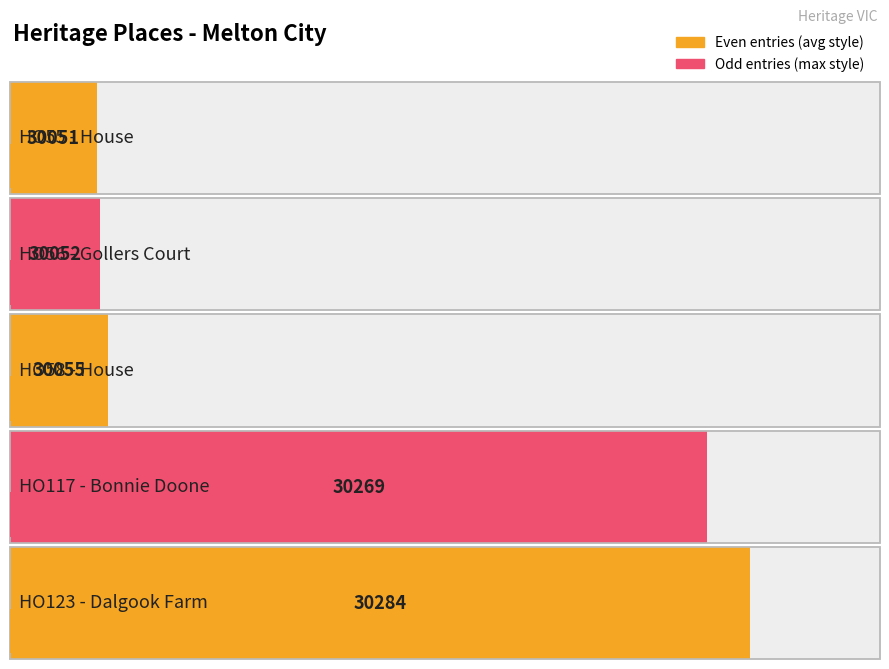

What value does the data have at HO117 - Bonnie Doone, to the nearest 10?

30270